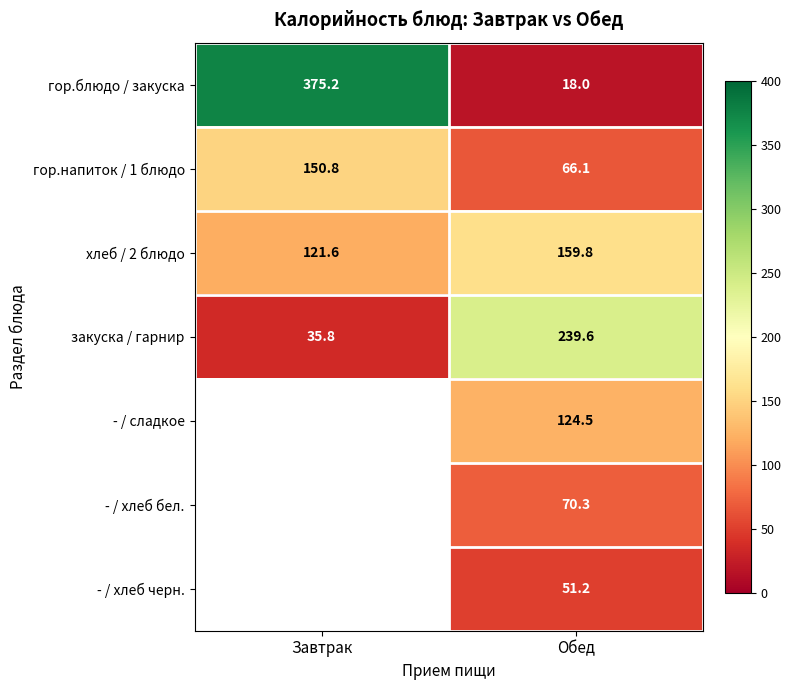

Which category has the lowest value across all series?

Обед